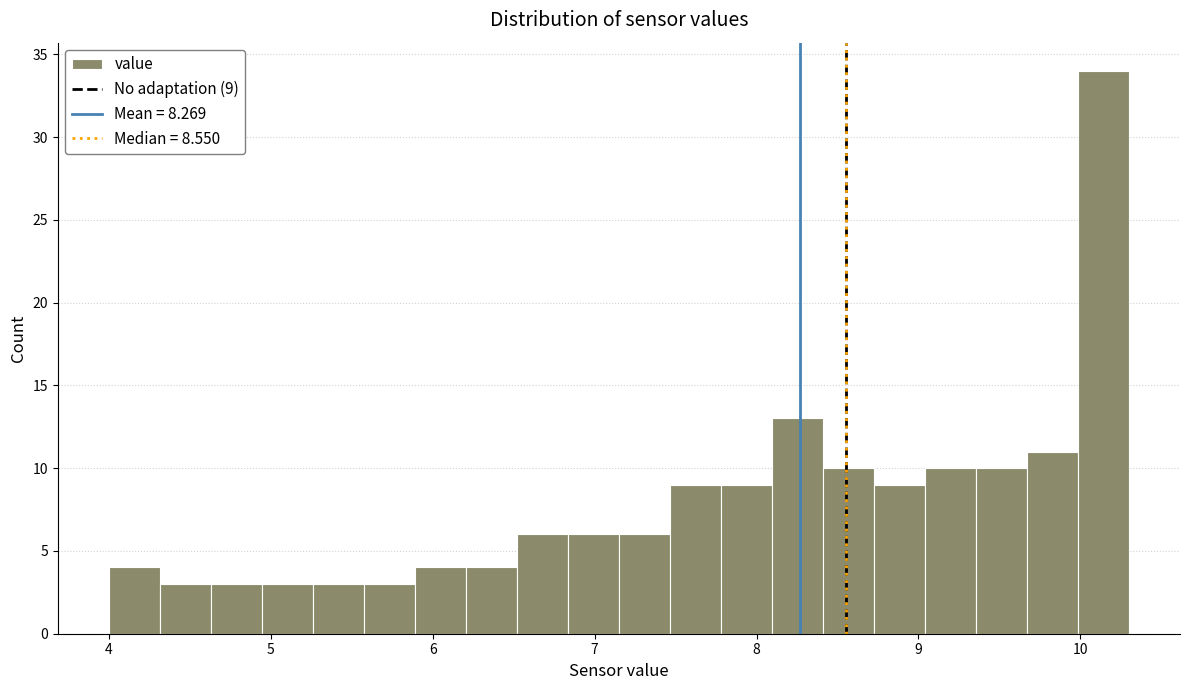

Around what value on the x-axis is the tallest bar? Give the approximate position of its centre, as read against the axis.

10.1